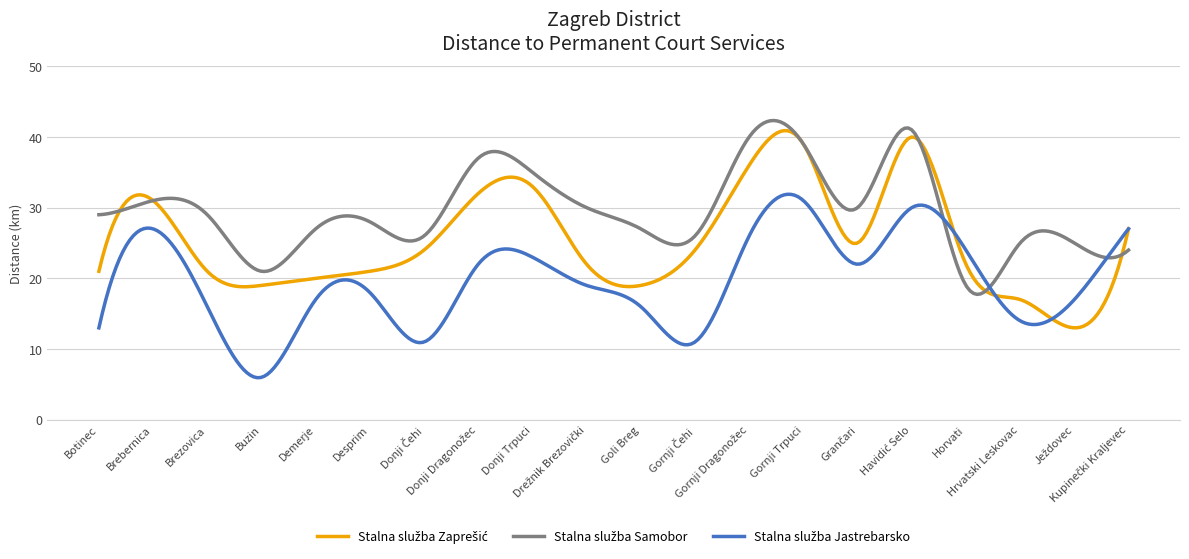

What is the greatest value displayed?

42.3